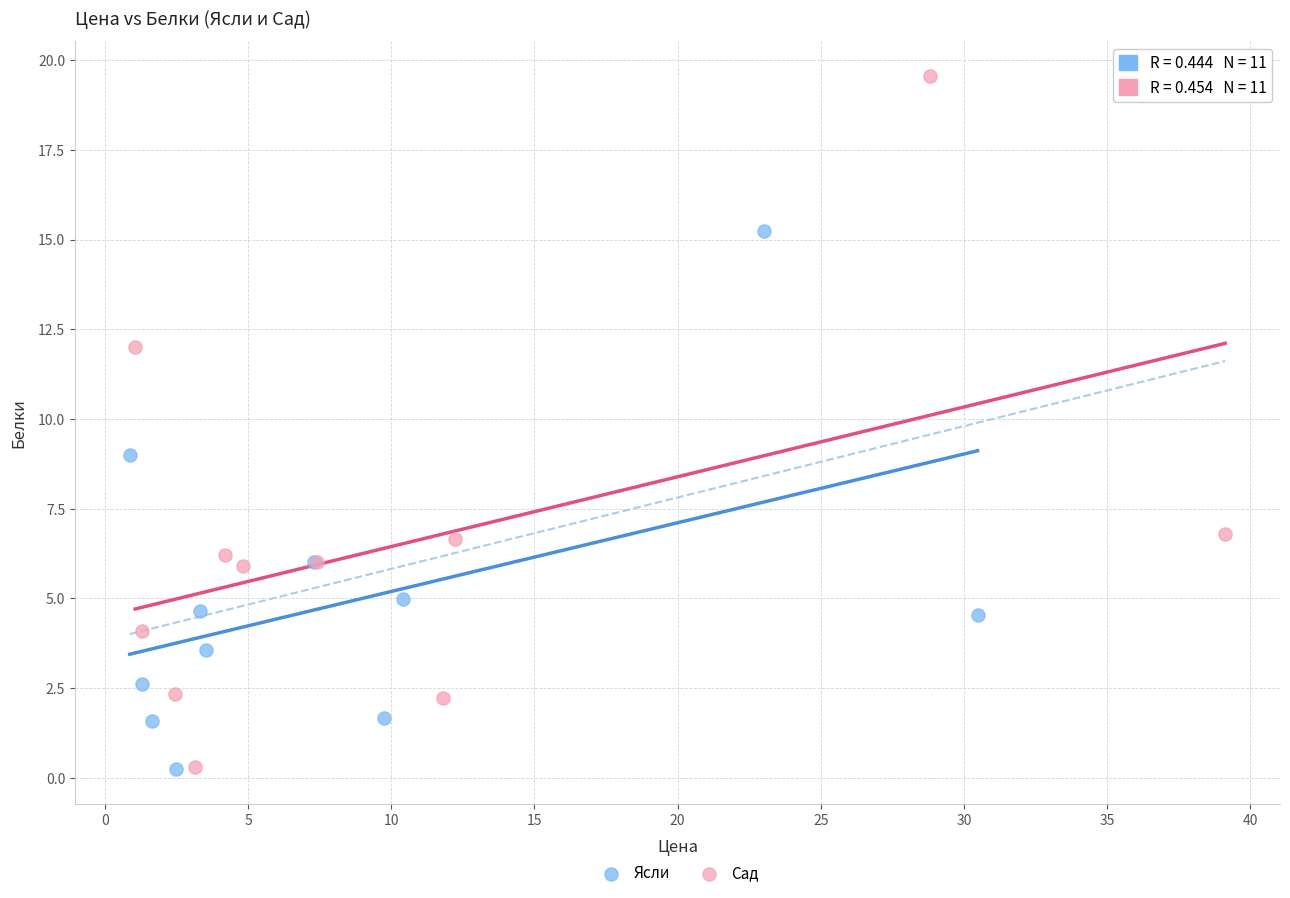

Which series has the largest Y range (max minus min)?

Сад